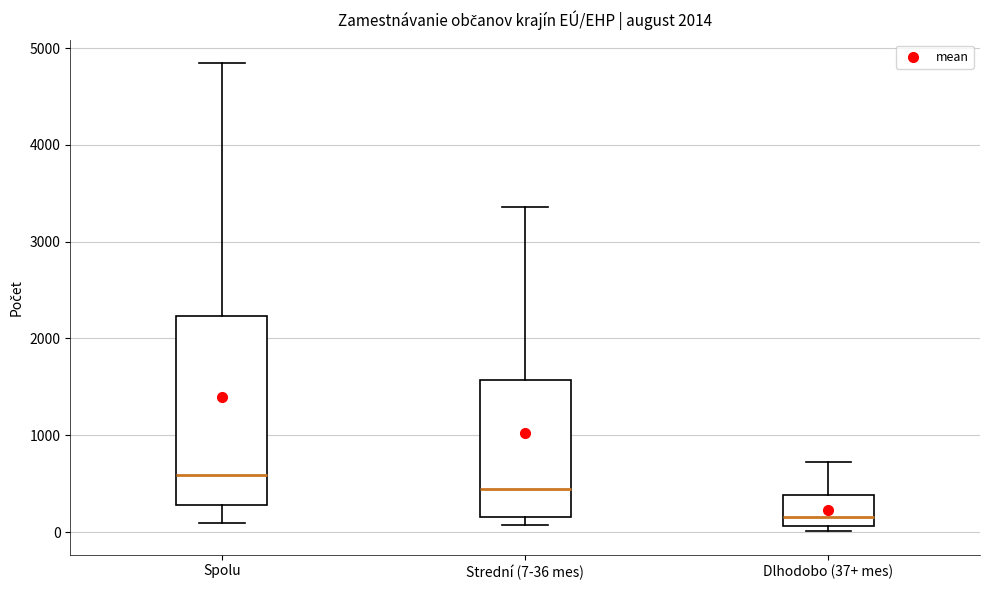

Which box has the highest median line?

Spolu